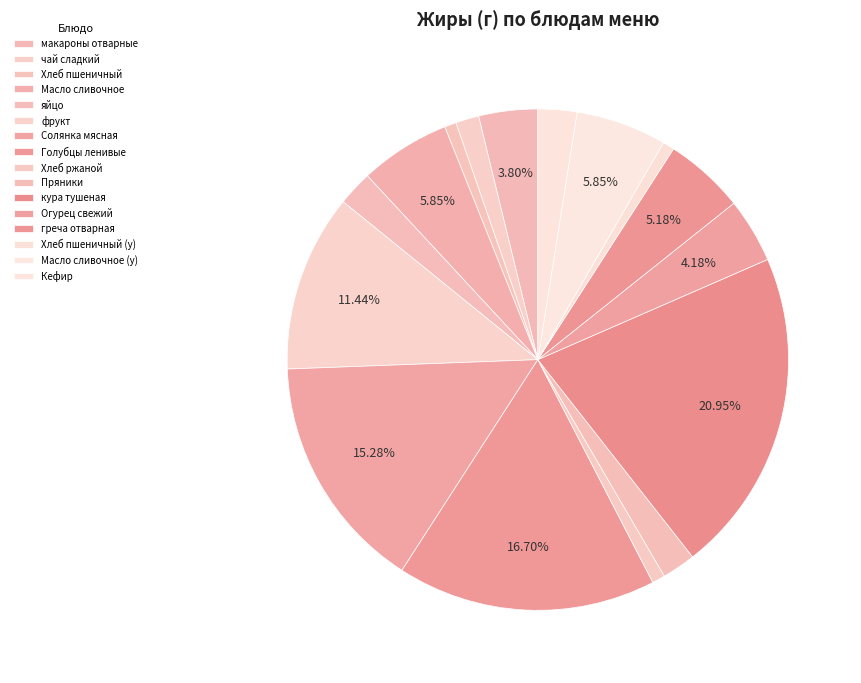

Between чай сладкий and Огурец свежий, which is larger?

Огурец свежий